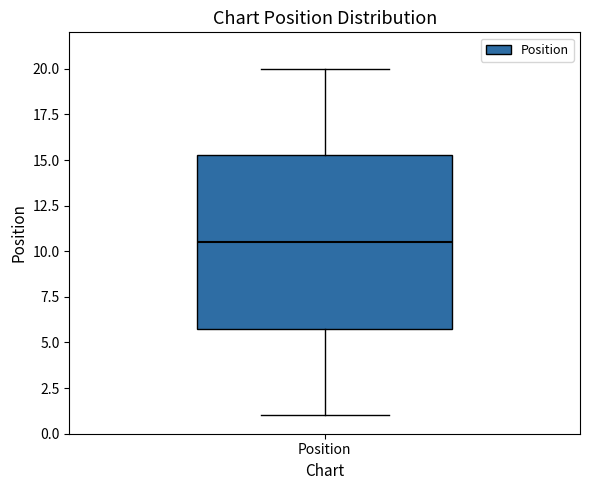

Where does the upper whisker of the box for Position end on the y-axis? The values are not printed on the chart, so give them approximately, as read against the axis.

20.0